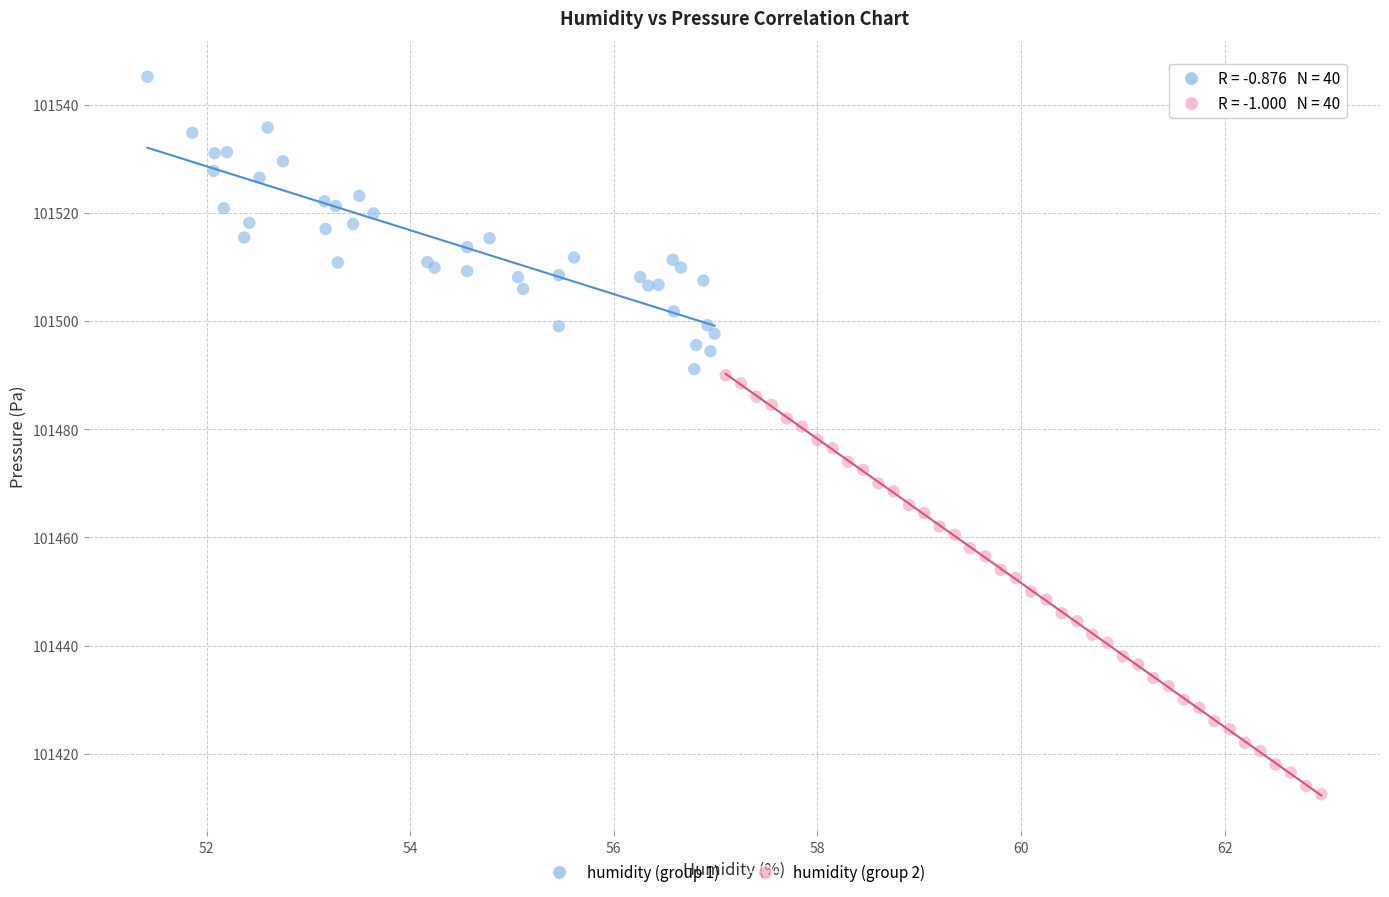

Which series contains the lowest Y value?

humidity (group 2)